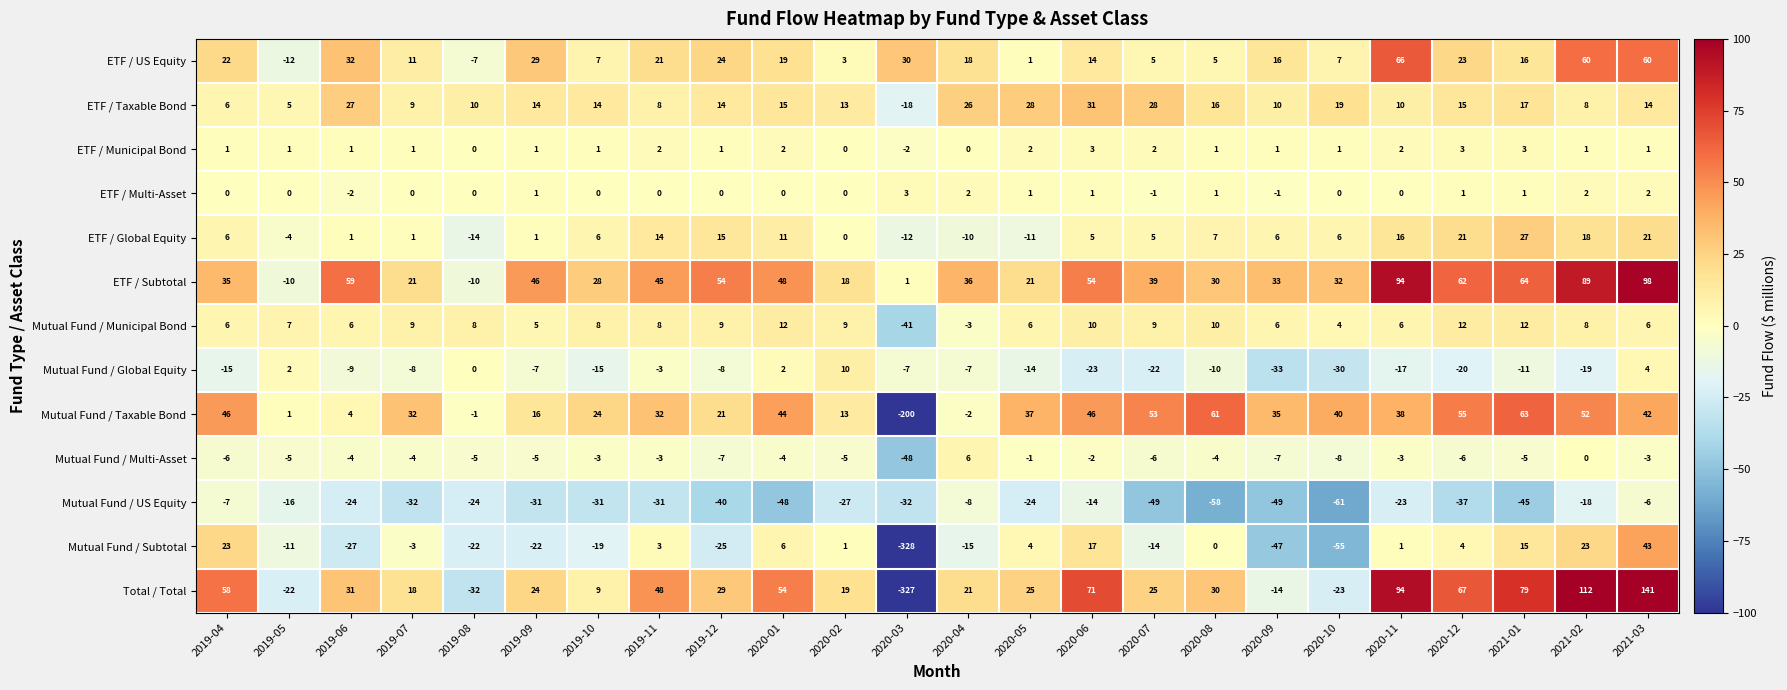

What is the average value of the Mutual Fund / Global Equity series?

-11